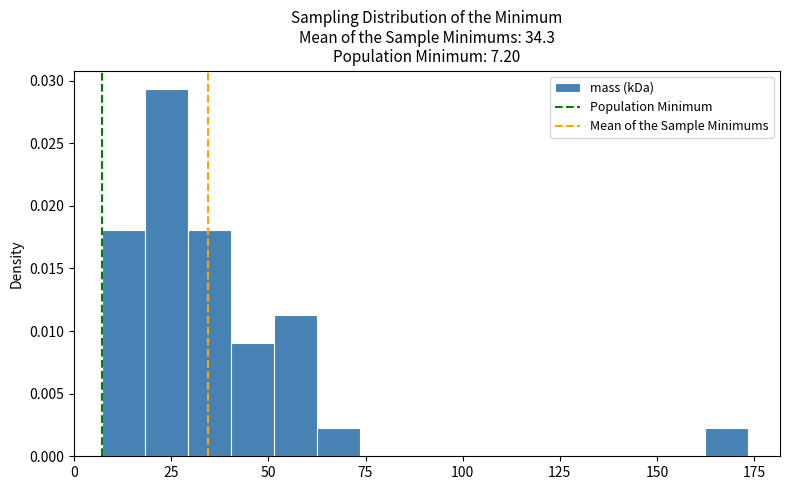

Around what value on the x-axis is the tallest bar? Give the approximate position of its centre, as read against the axis.

25